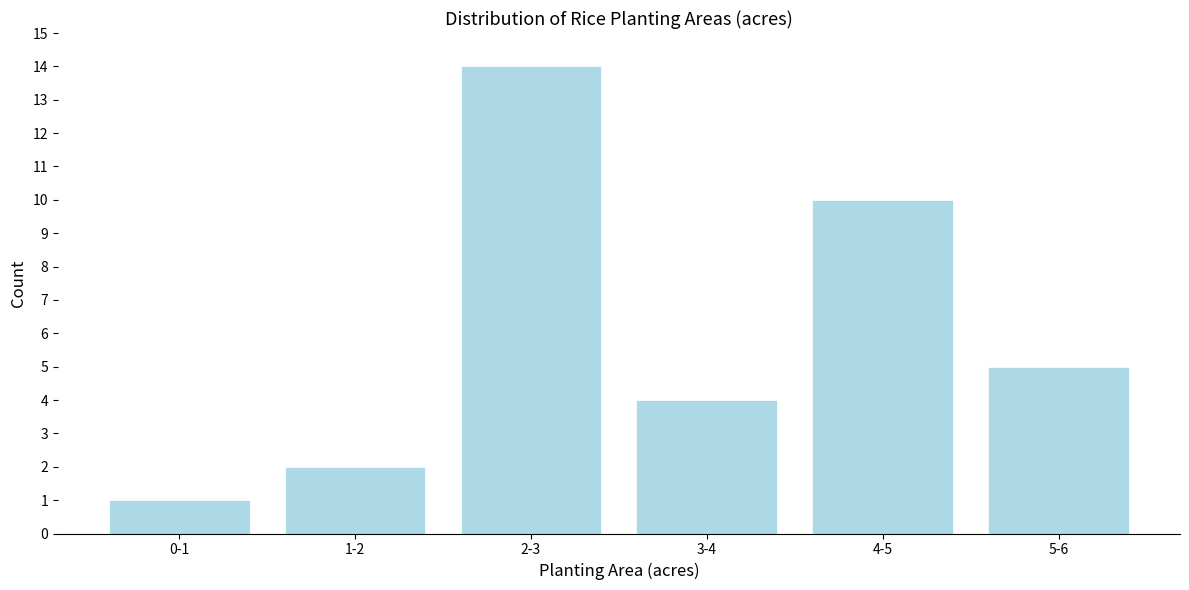

Reading left to right, extract all data points from this chart.

0-1=1	1-2=2	2-3=14	3-4=4	4-5=10	5-6=5